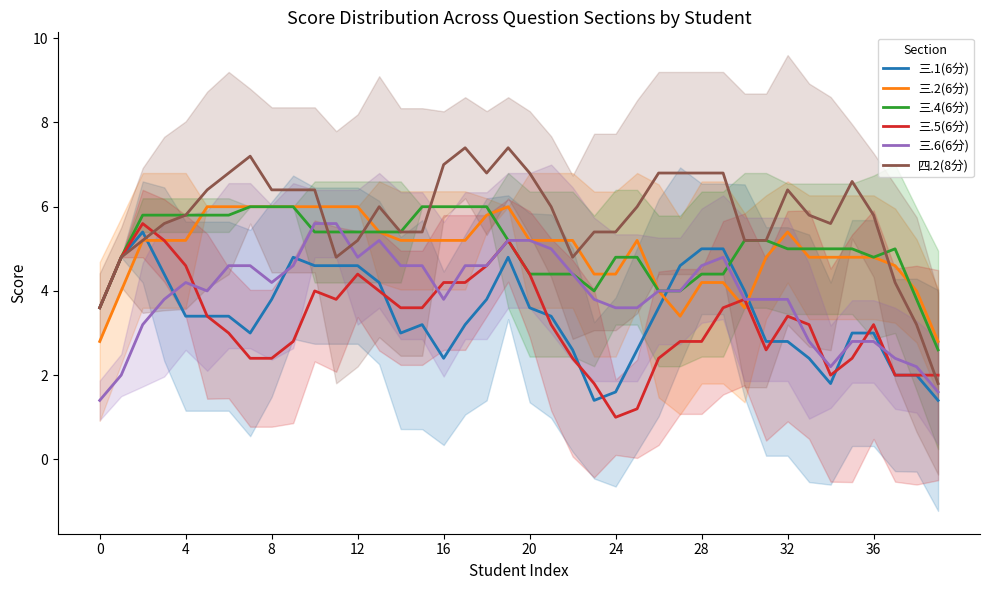

Is this an area chart (filled region under the line)?

No